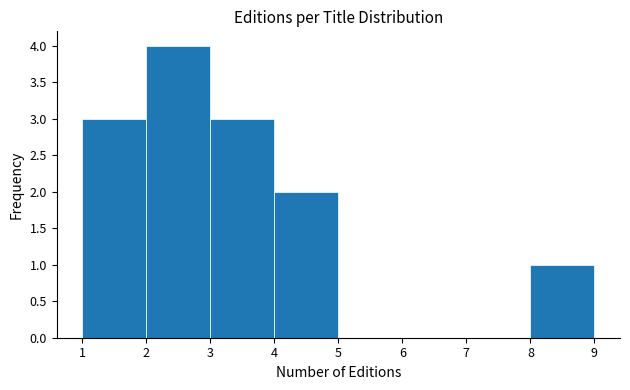

What is the height of the bar covering 4 to 5 on the x-axis? The values are not printed on the chart, so give them approximately, as read against the axis.

2